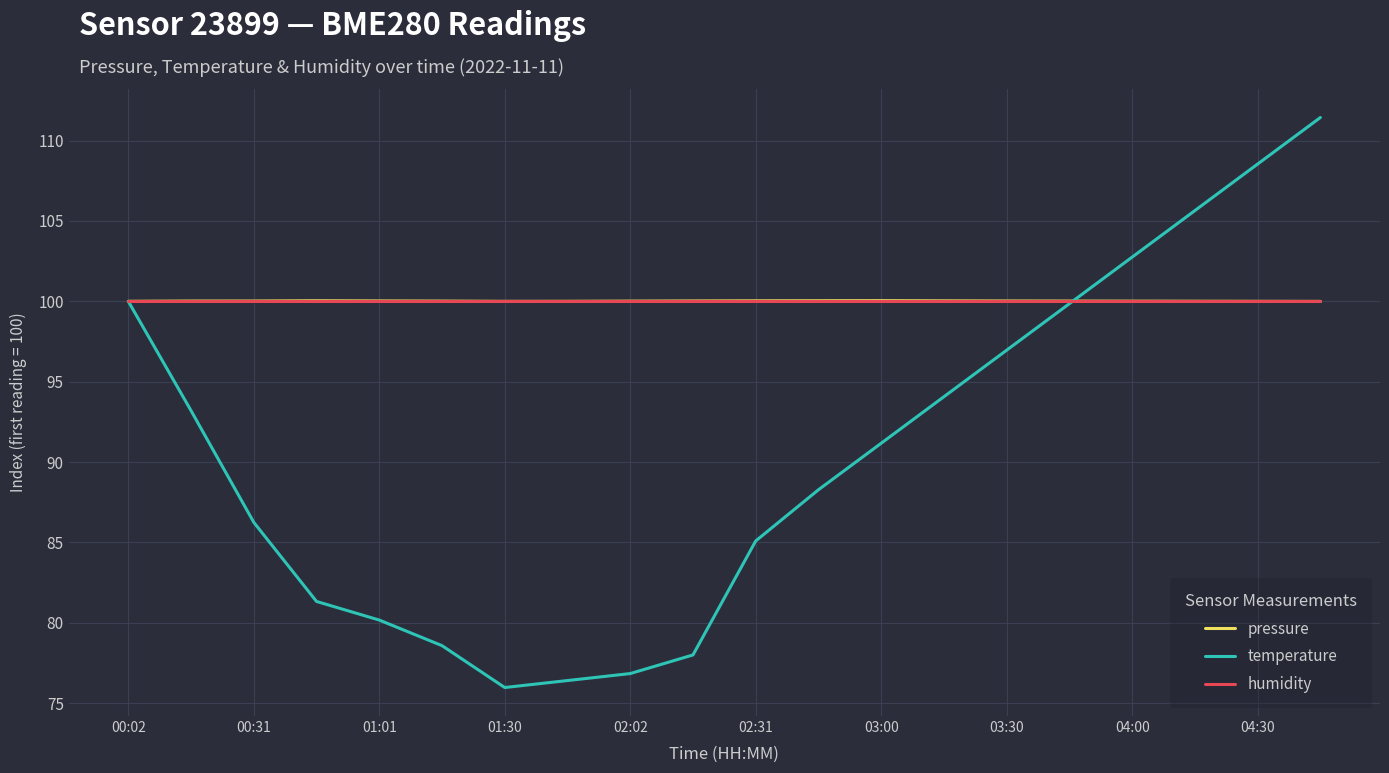

Which series has the largest range (max minus min)?

temperature